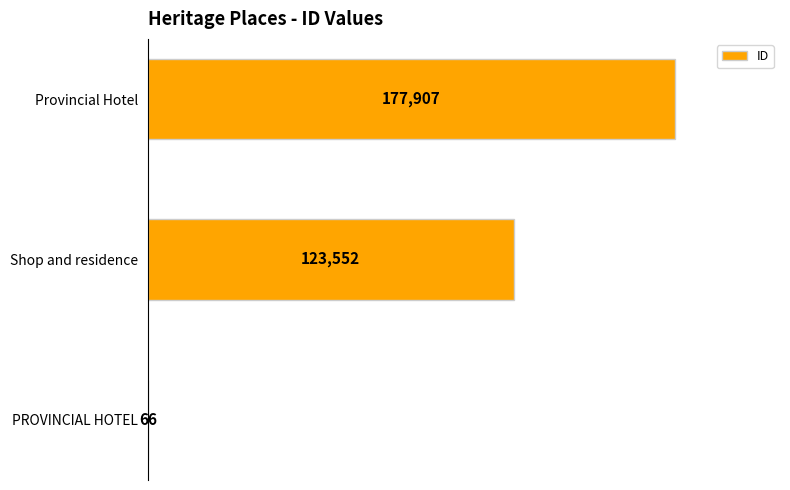

What is the sum of the values at PROVINCIAL HOTEL and Provincial Hotel?

177973